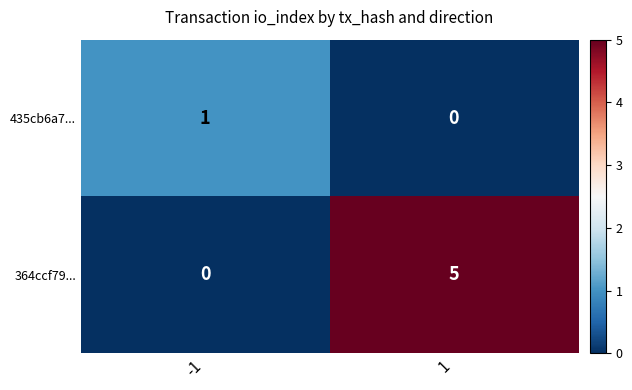

What is the difference between the highest and lowest values at 1?

5